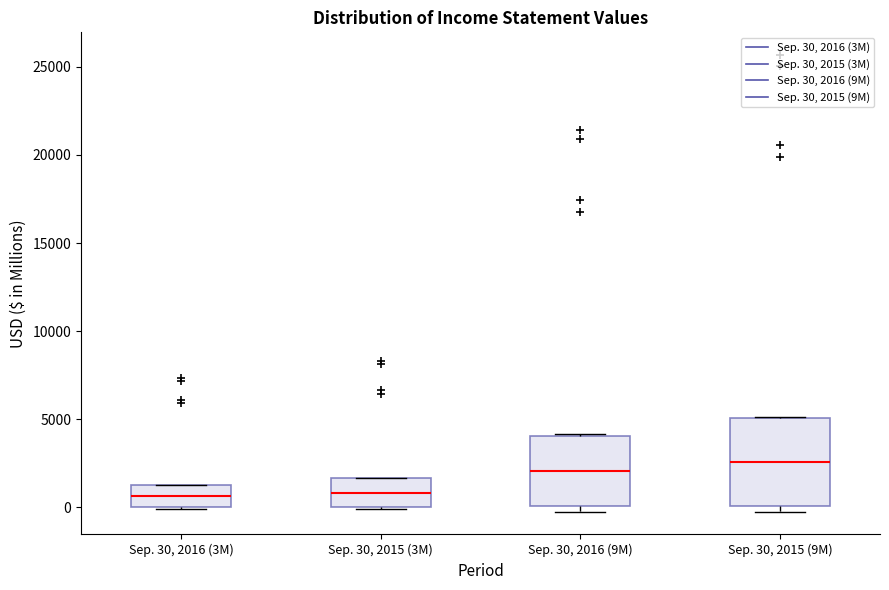

Reading left to right, transcribe this box plot: for each box, give where its median line is, the range the box spans, and where its two whiskers end, as read against the y-axis. The values are not printed on the chart, so give them approximately, as read against the axis.

Sep. 30, 2016 (3M): median 500, box 0 to 1500, whiskers 0 to 1500
Sep. 30, 2015 (3M): median 1000, box 0 to 1500, whiskers 0 to 1500
Sep. 30, 2016 (9M): median 2000, box 0 to 4000, whiskers 0 (just below the box's lower edge) to 4000
Sep. 30, 2015 (9M): median 2500, box 0 to 5000, whiskers 0 (just below the box's lower edge) to 5000